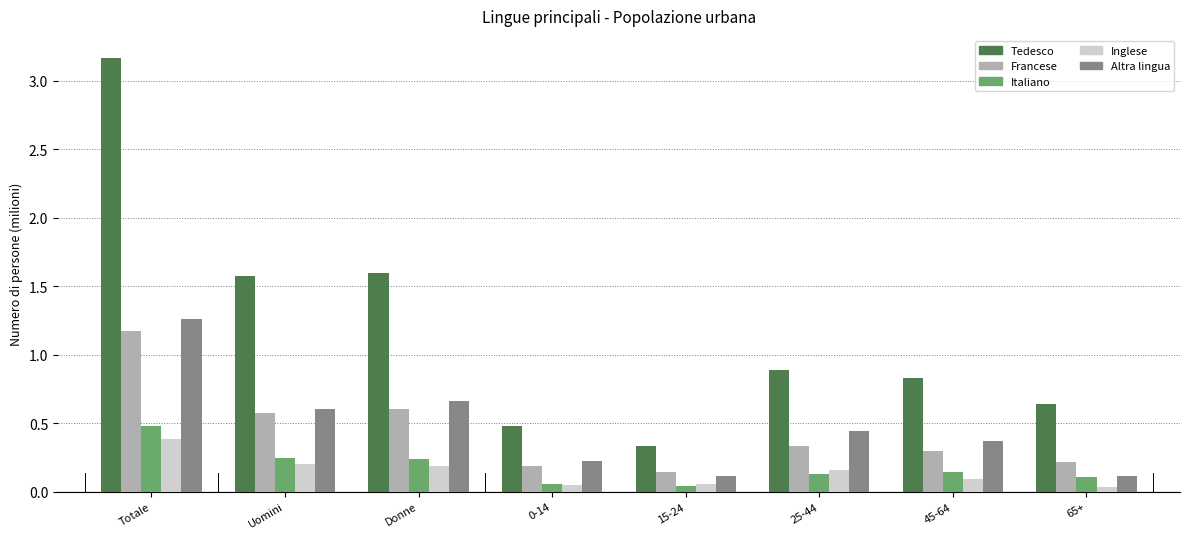

Which series has the largest total across all categories?

Tedesco